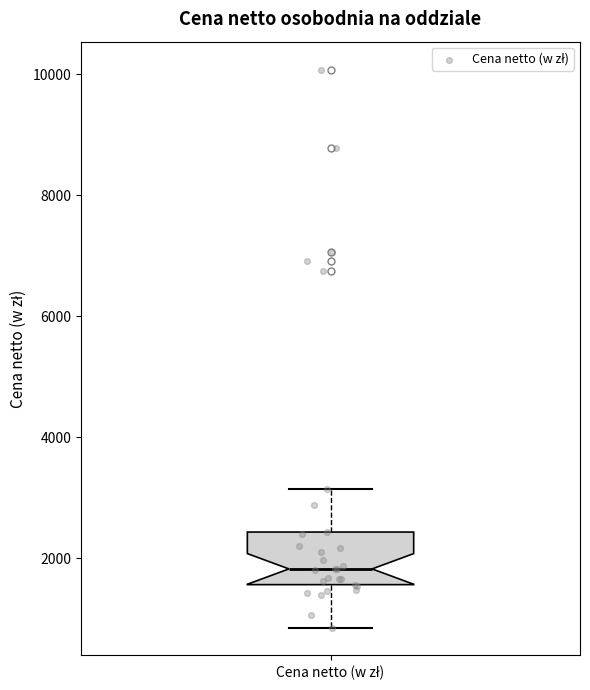

Transcribe this box plot: give where the median line is, the range the box spans, and where the two whiskers end, as read against the y-axis. The values are not printed on the chart, so give them approximately, as read against the axis.

median 1800, box 1600 to 2400, whiskers 800 to 3200